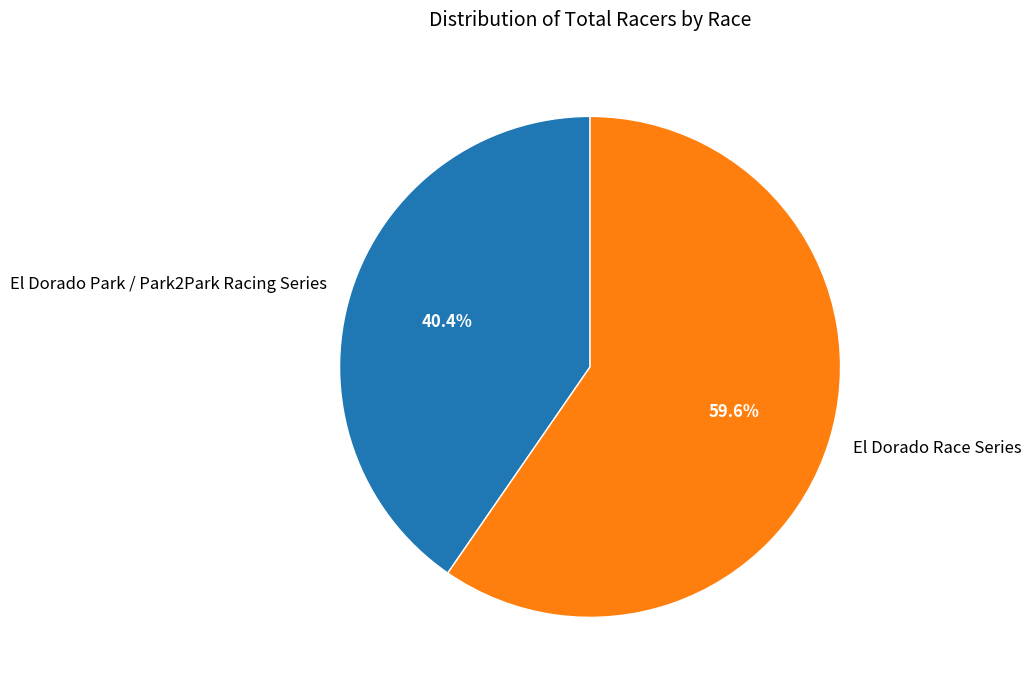

To the nearest percent, what is the combined percentage of El Dorado Park / Park2Park Racing Series and El Dorado Race Series?

100%